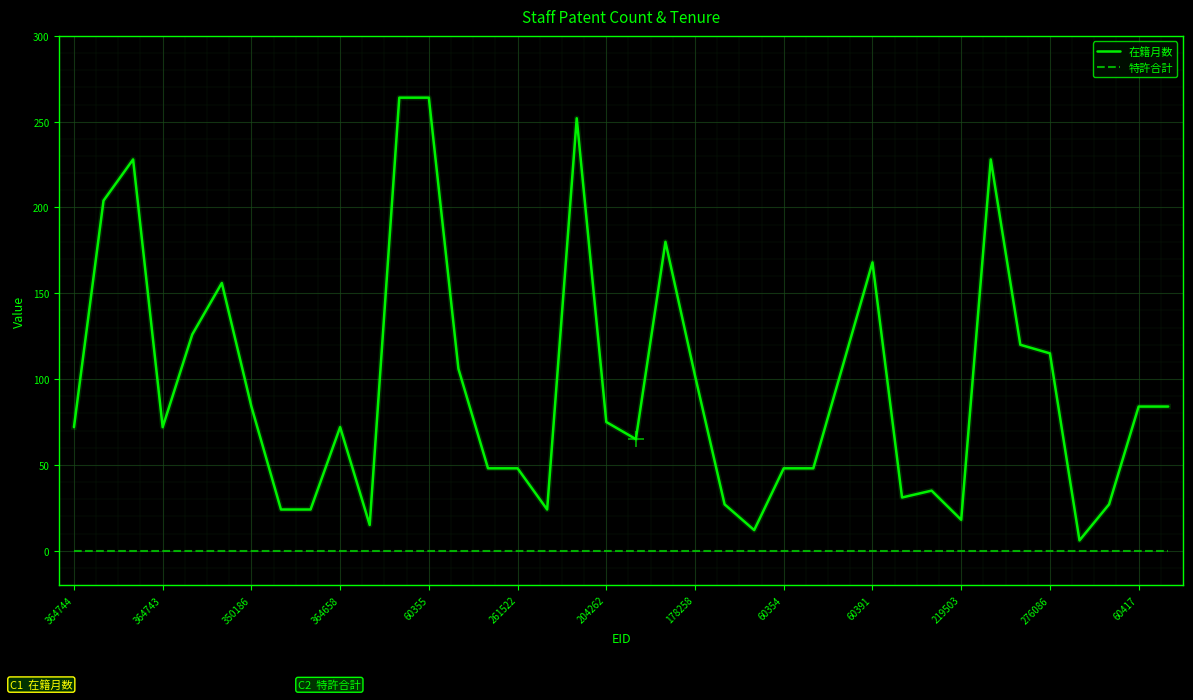

Rank the series by their maximum value, from lowest to highest.

特許合計, 在籍月数